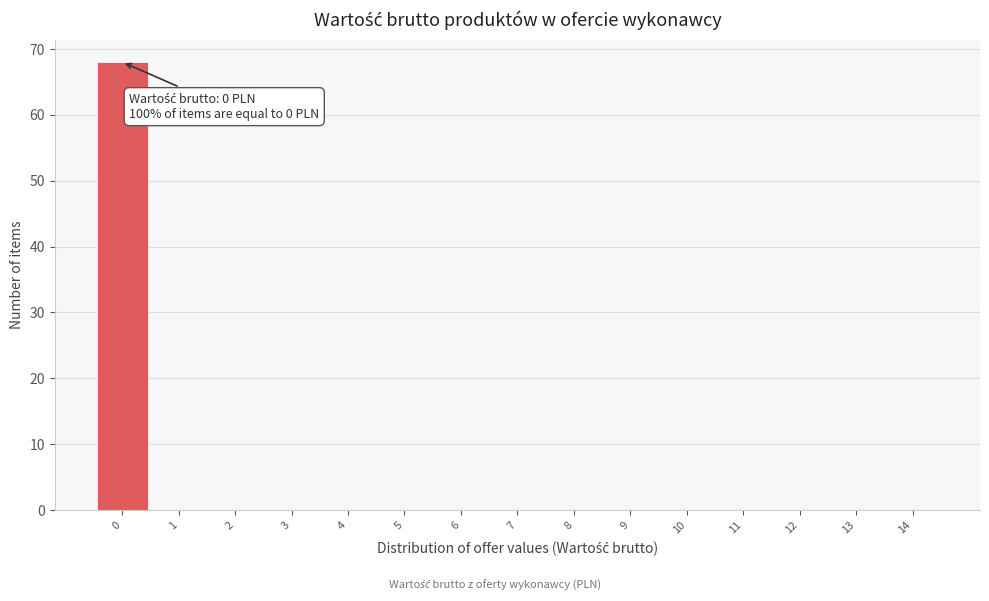

Over which range of the x-axis is the bar tallest?

-0.5 to 0.5